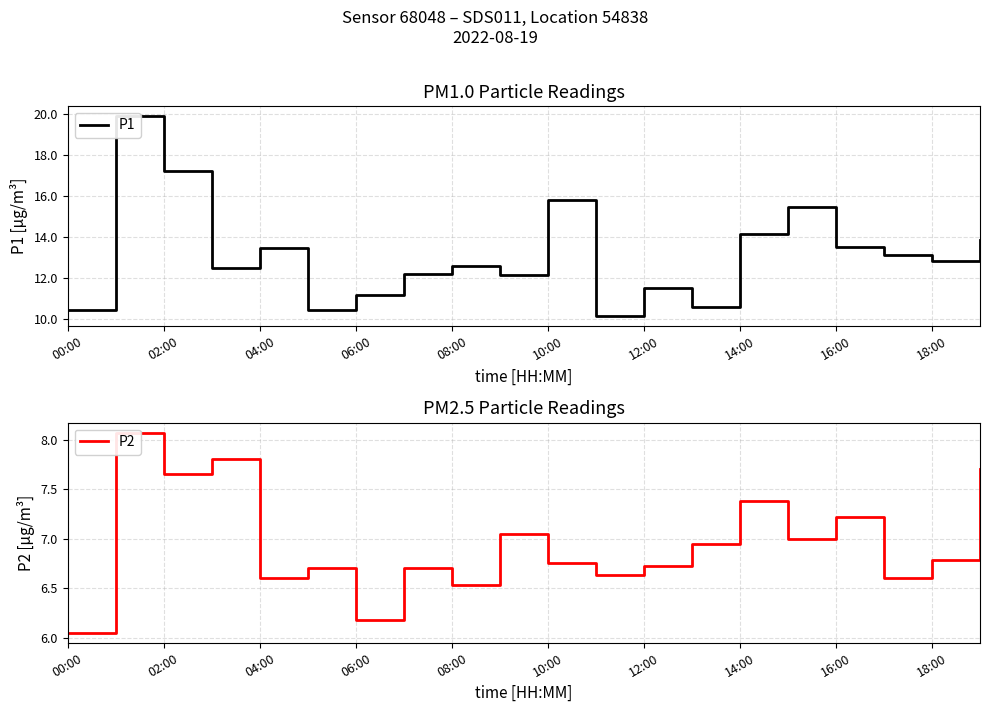

What is the difference between the P1 values at 17 and 18?

0.3